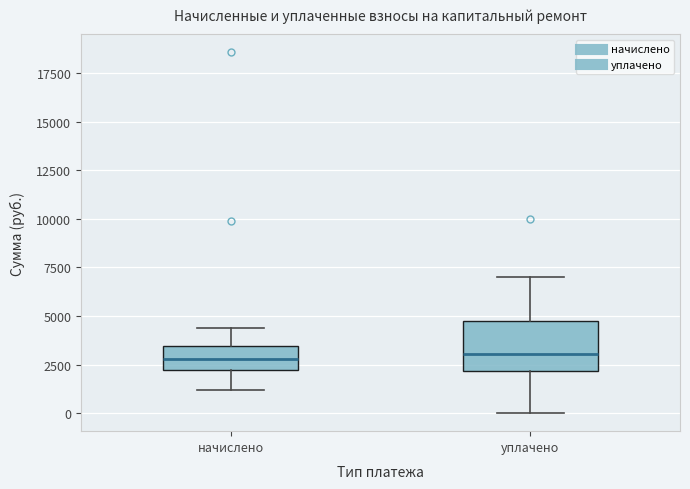

Where is the upper edge of the box for уплачено on the y-axis? The values are not printed on the chart, so give them approximately, as read against the axis.

5000